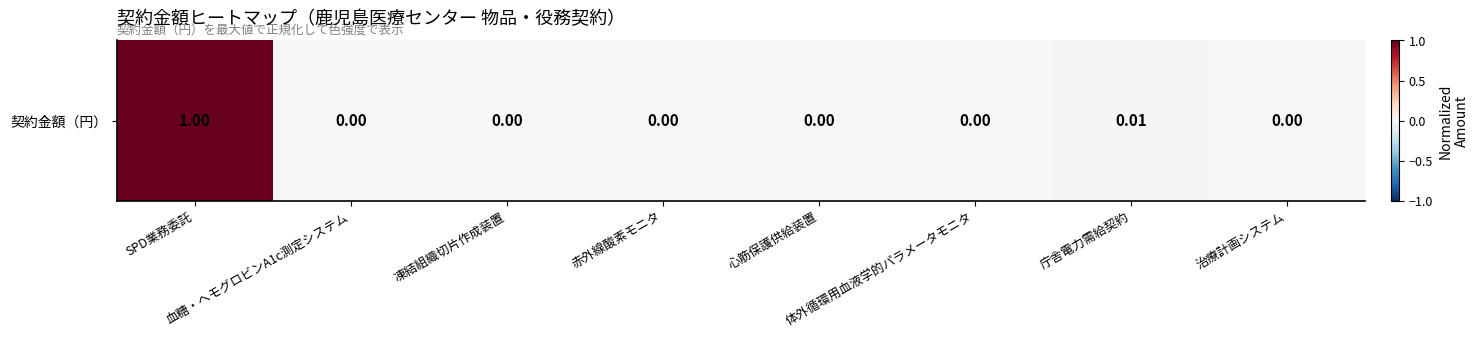

Between 凍結組織切片作成装置 and 心筋保護供給装置, which is larger?

心筋保護供給装置